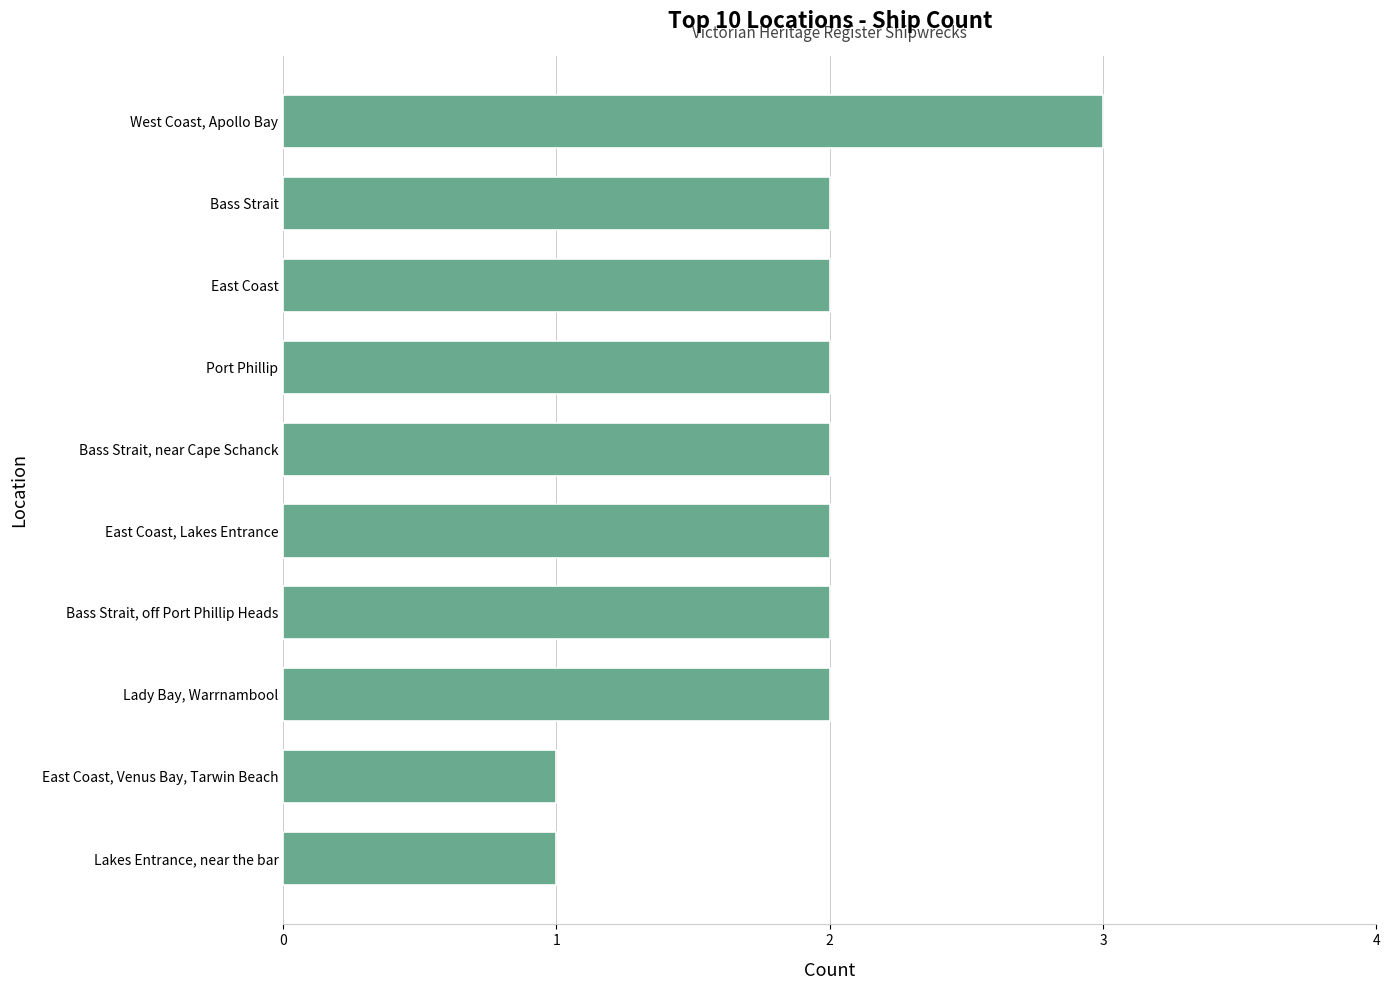

Which has a higher value, Bass Strait, off Port Phillip Heads or Lakes Entrance, near the bar?

Bass Strait, off Port Phillip Heads